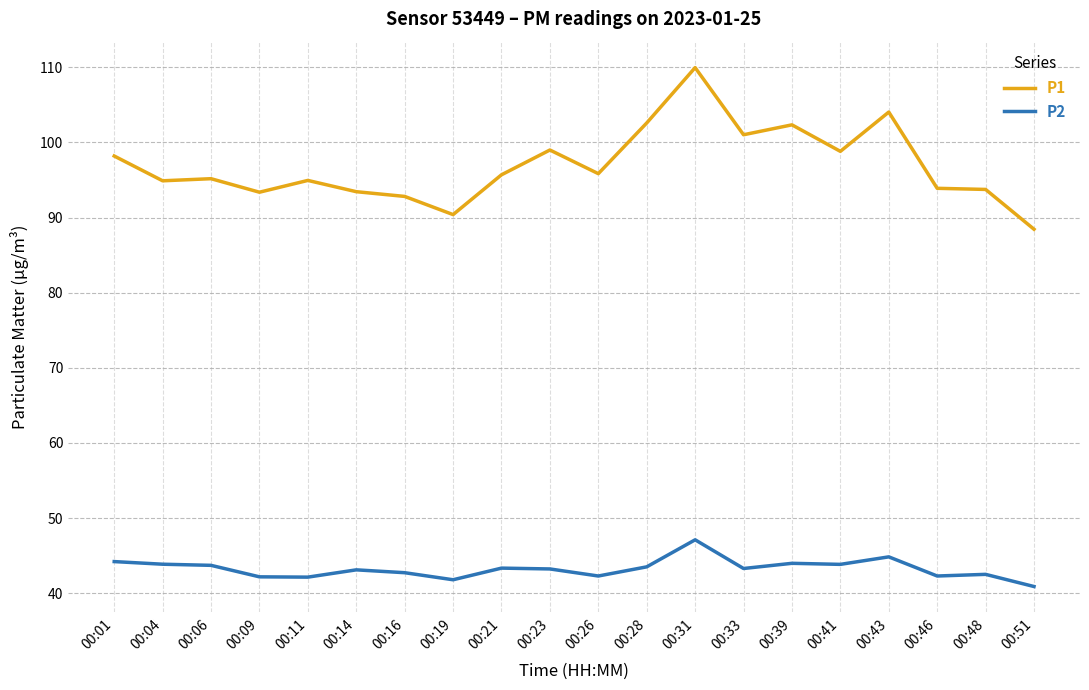

At 00:19, list the series in order from largest to smallest.

P1, P2